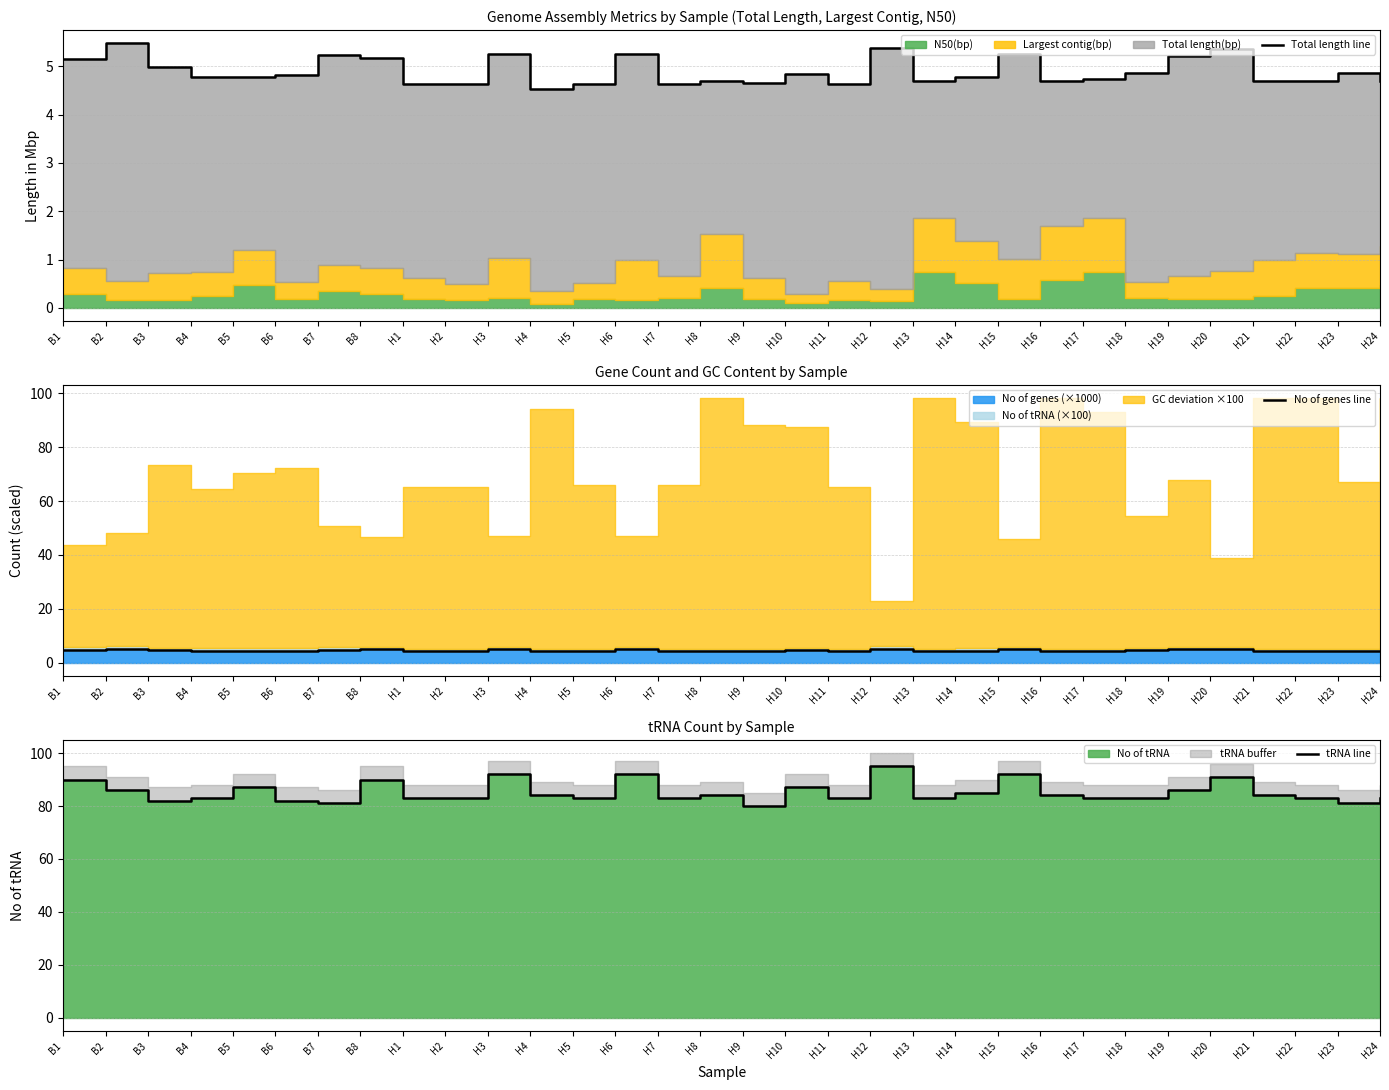

What is the greatest value displayed?

95.0